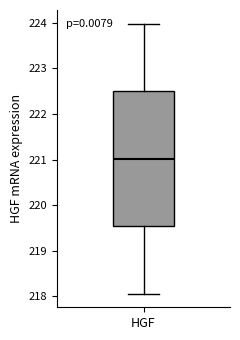

Transcribe this box plot: give where the median line is, the range the box spans, and where the two whiskers end, as read against the y-axis. The values are not printed on the chart, so give them approximately, as read against the axis.

median 221.0, box 219.5 to 222.5, whiskers 218.1 to 224.0